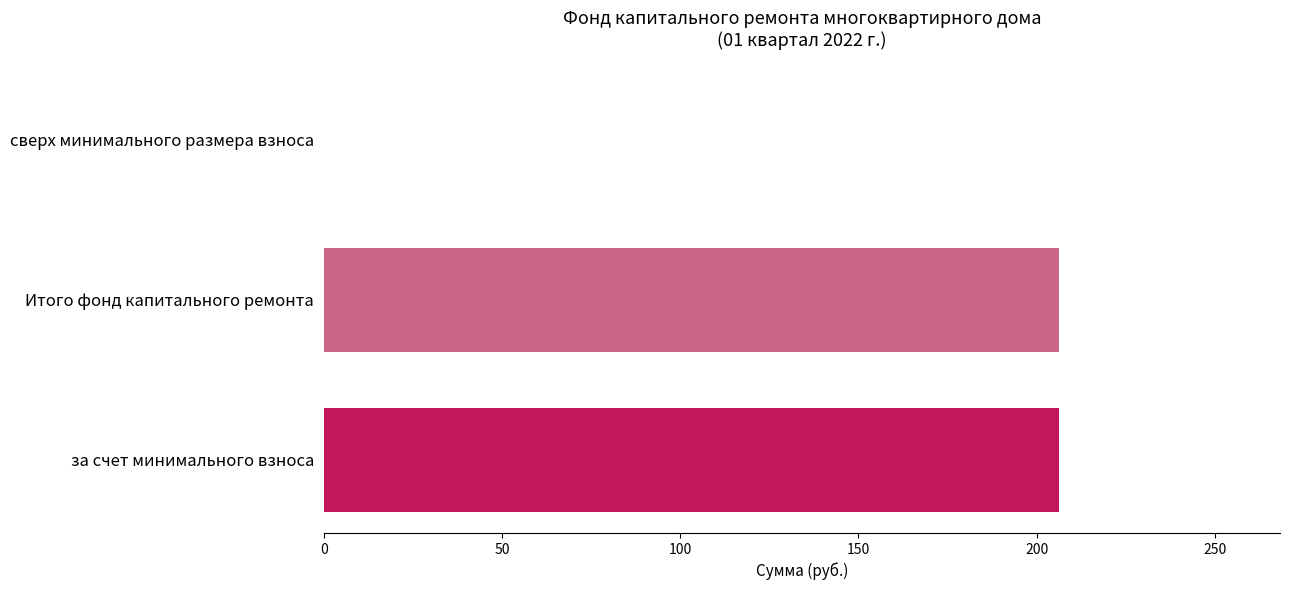

What is the change in value from Итого фонд капитального ремонта to сверх минимального размера взноса?

-206.4